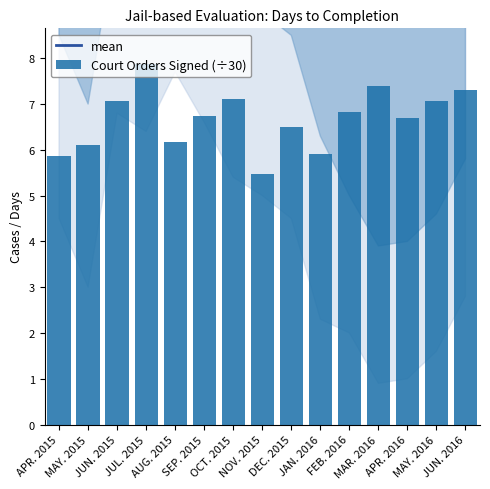

Is the value of mean at APR. 2016 greater than the value of Court Orders Signed (÷30) at SEP. 2015?

Yes